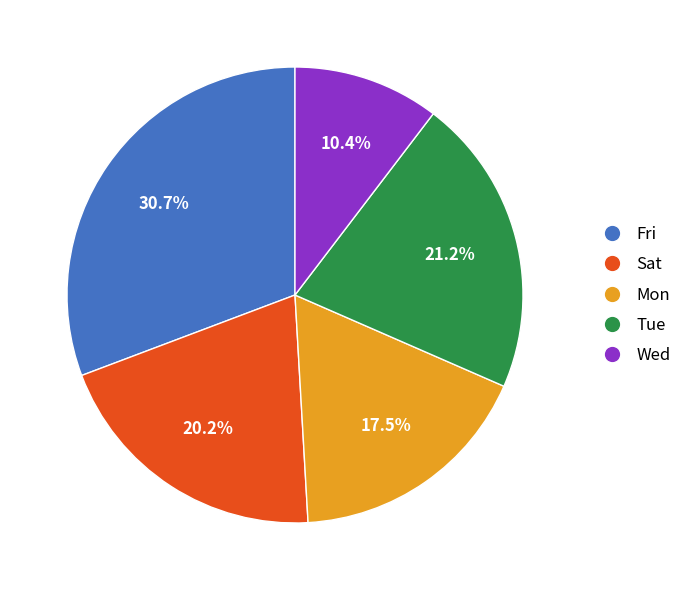

Does any single category account for the majority?

No